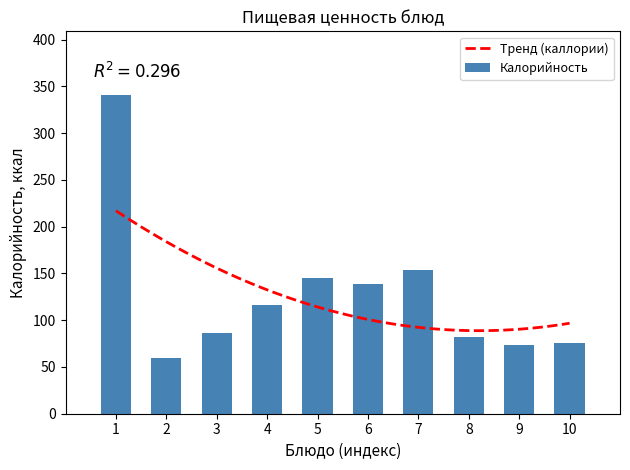

What is the minimum value for Тренд (каллории)?

88.8